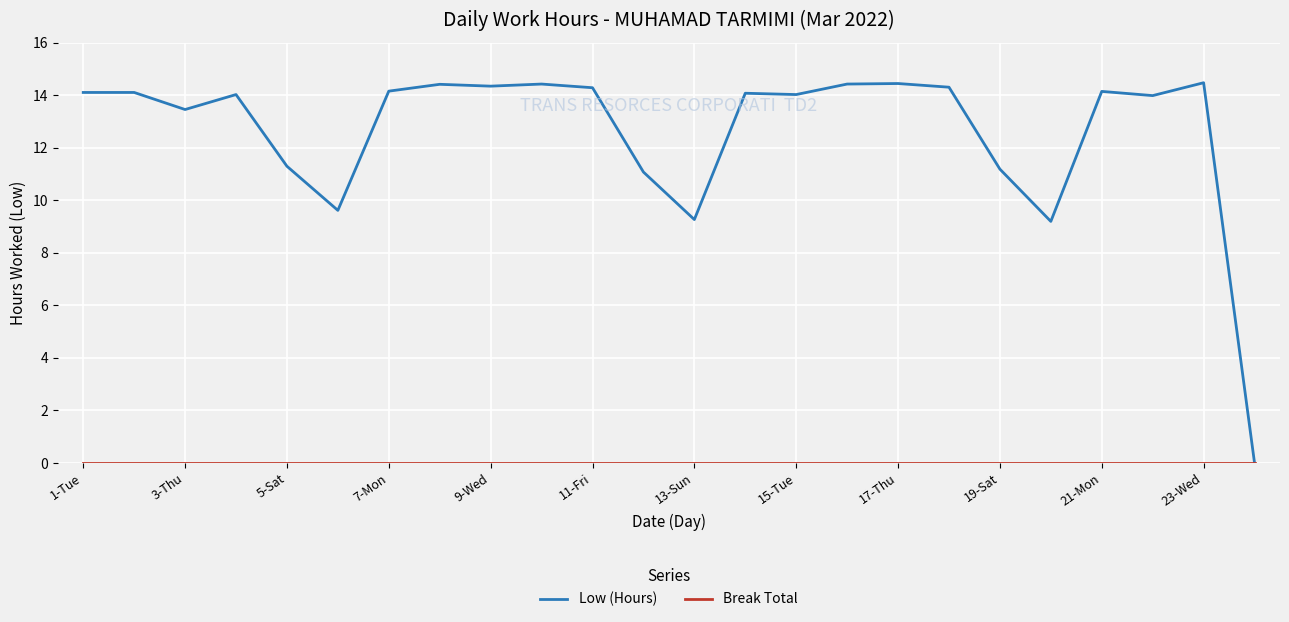

What is the greatest value displayed?

14.5